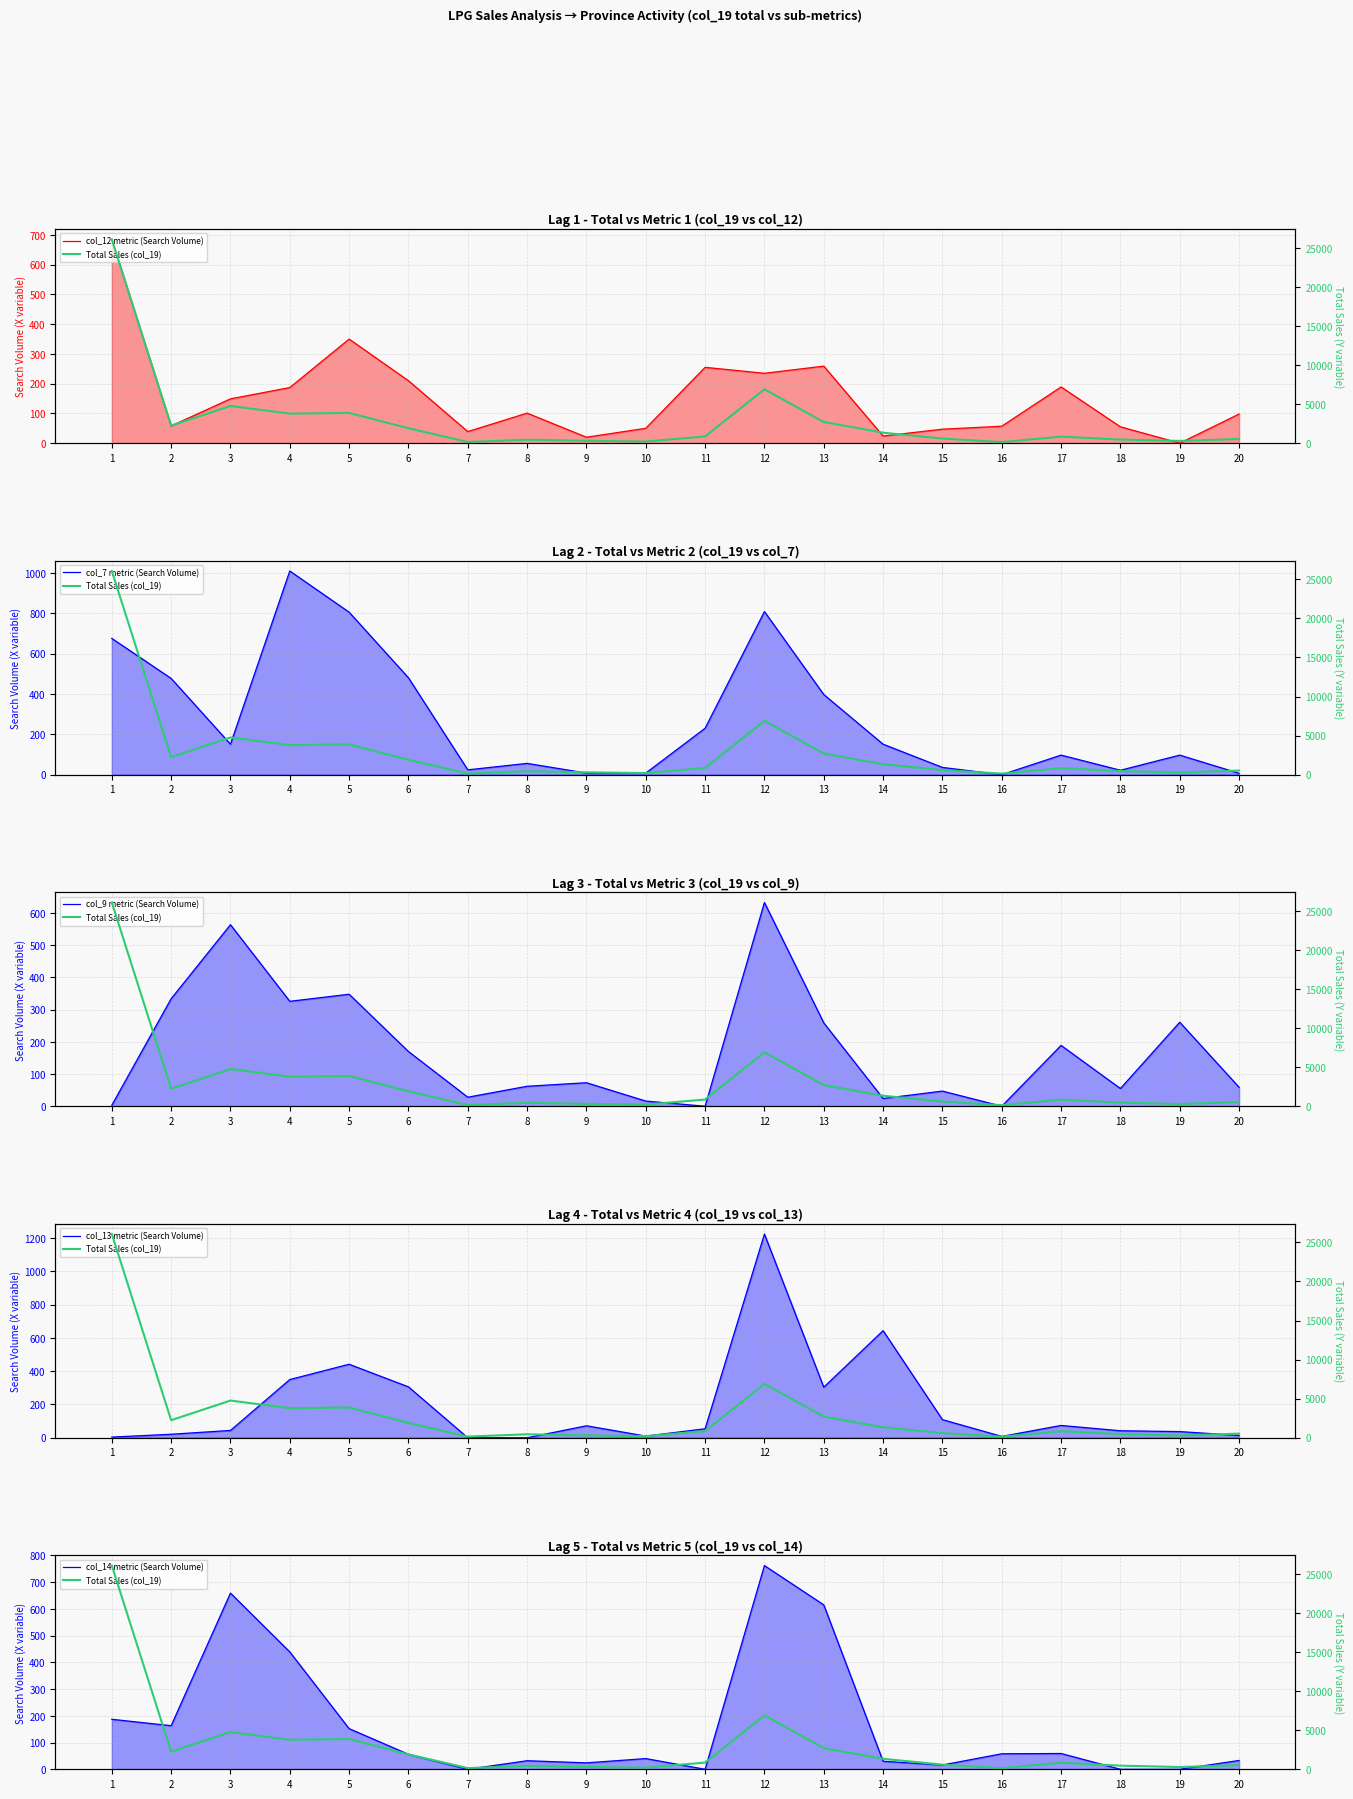

What value does the col_13 metric (Search Volume) series have at 5, to the nearest 100?

400